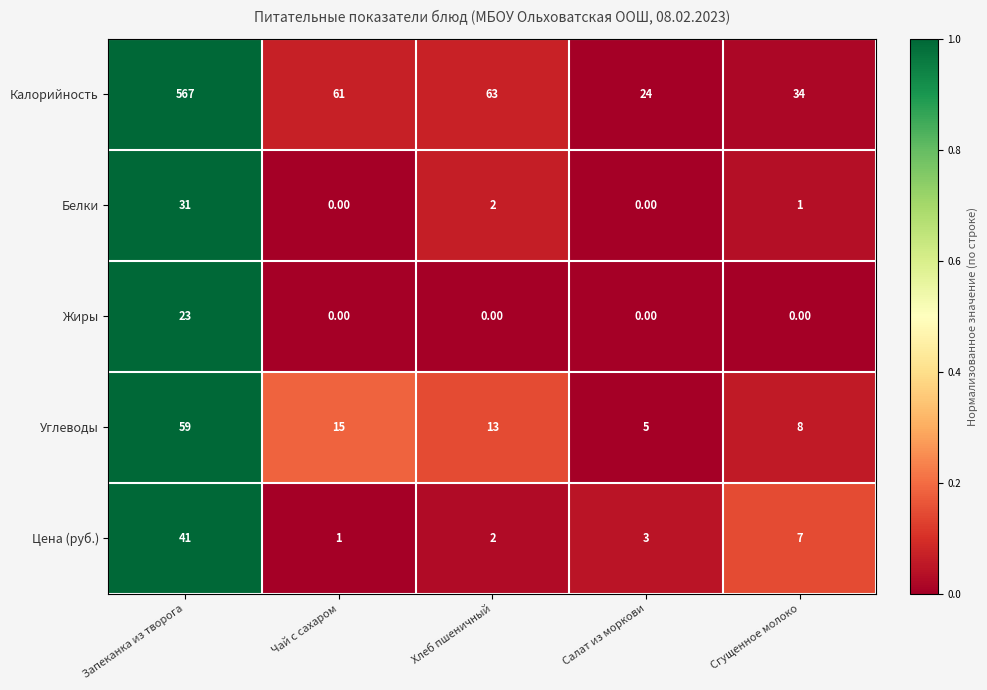

Where does the Калорийность series first go above 61?

Запеканка из творога